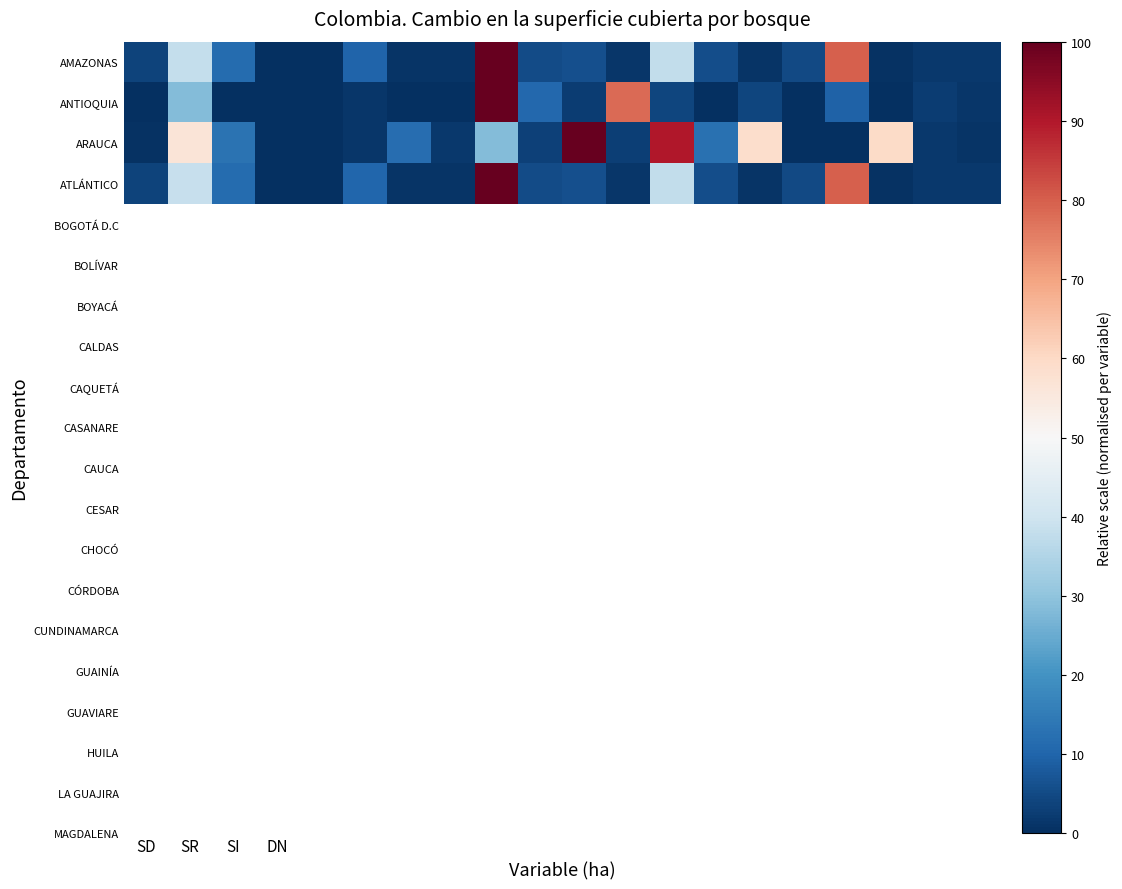

Which label corresponds to the largest value in the chart?

8